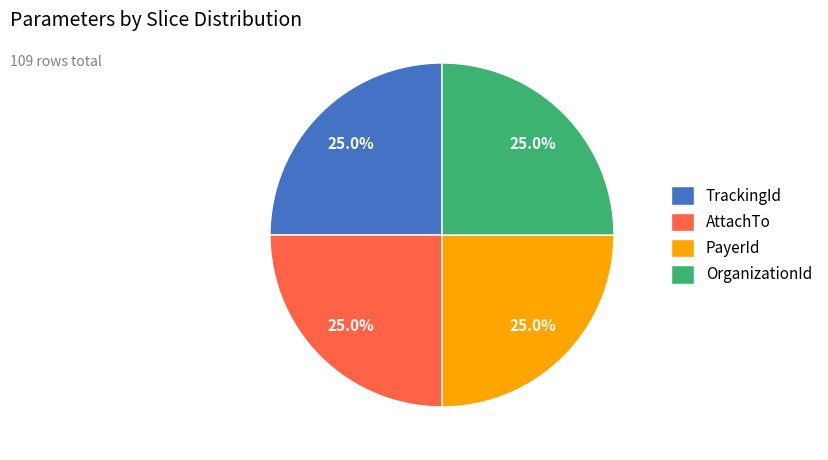

Approximately how many times larger is the value at AttachTo compared to TrackingId?

1.0